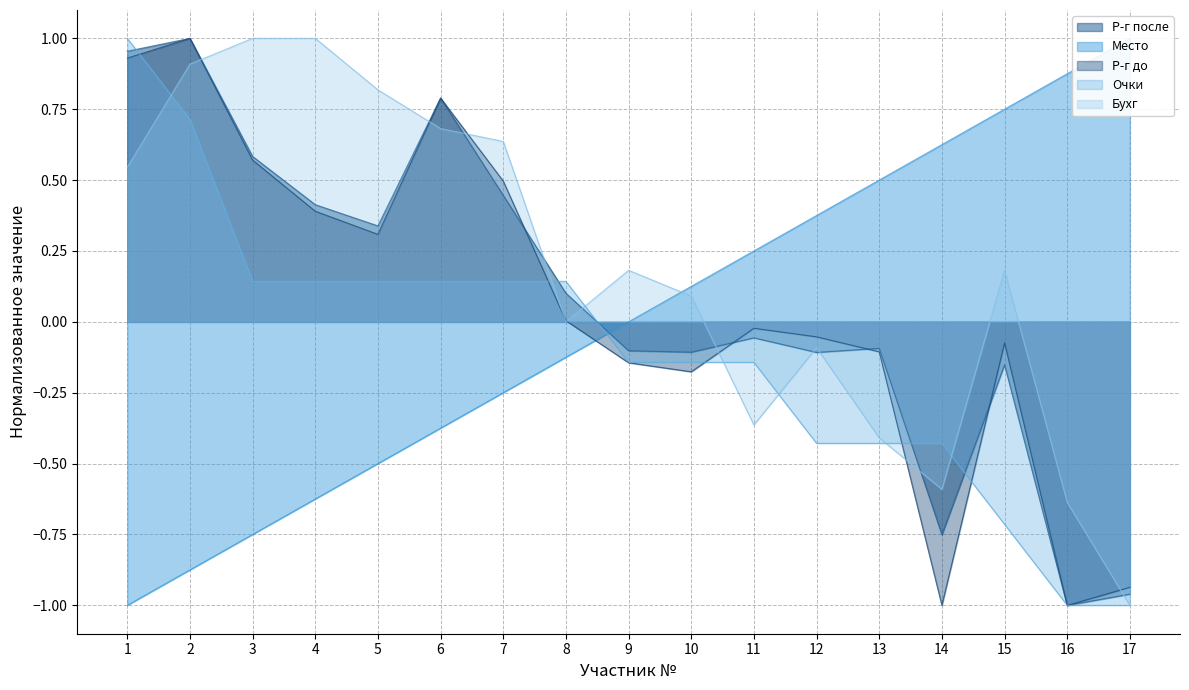

Between which two adjacent categories do Место and Бухг first intersect?

9 and 10